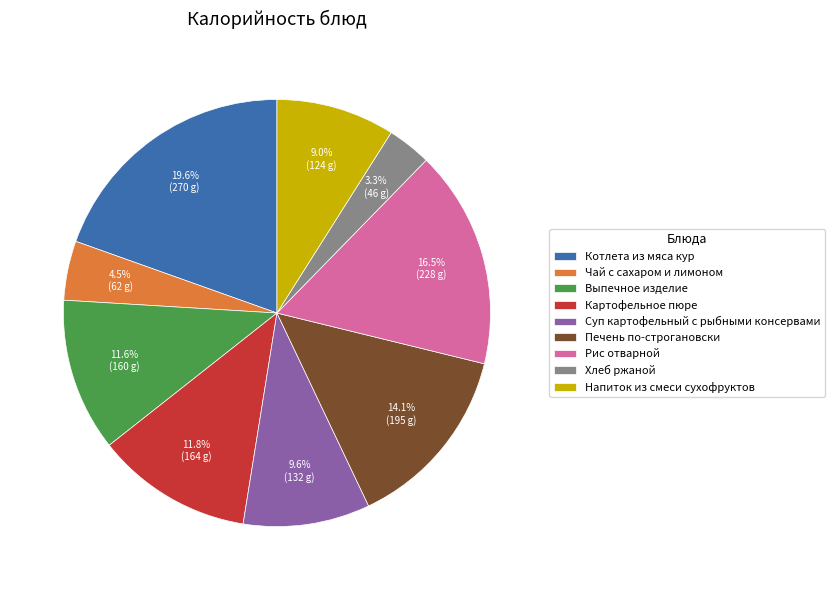

Does Котлета из мяса кур account for over 50% of the chart?

No